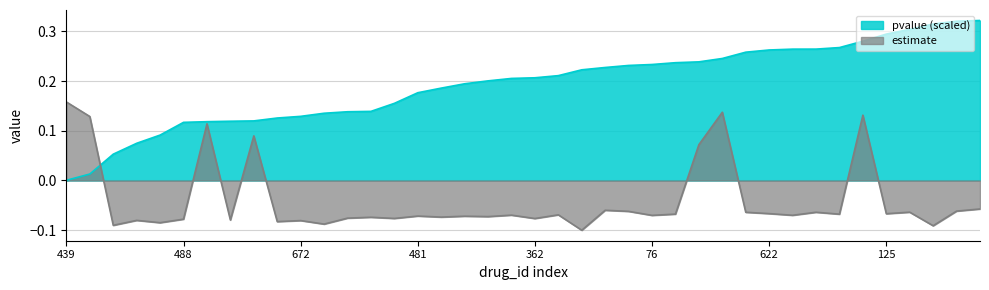

How many positive values does the estimate series have?

7